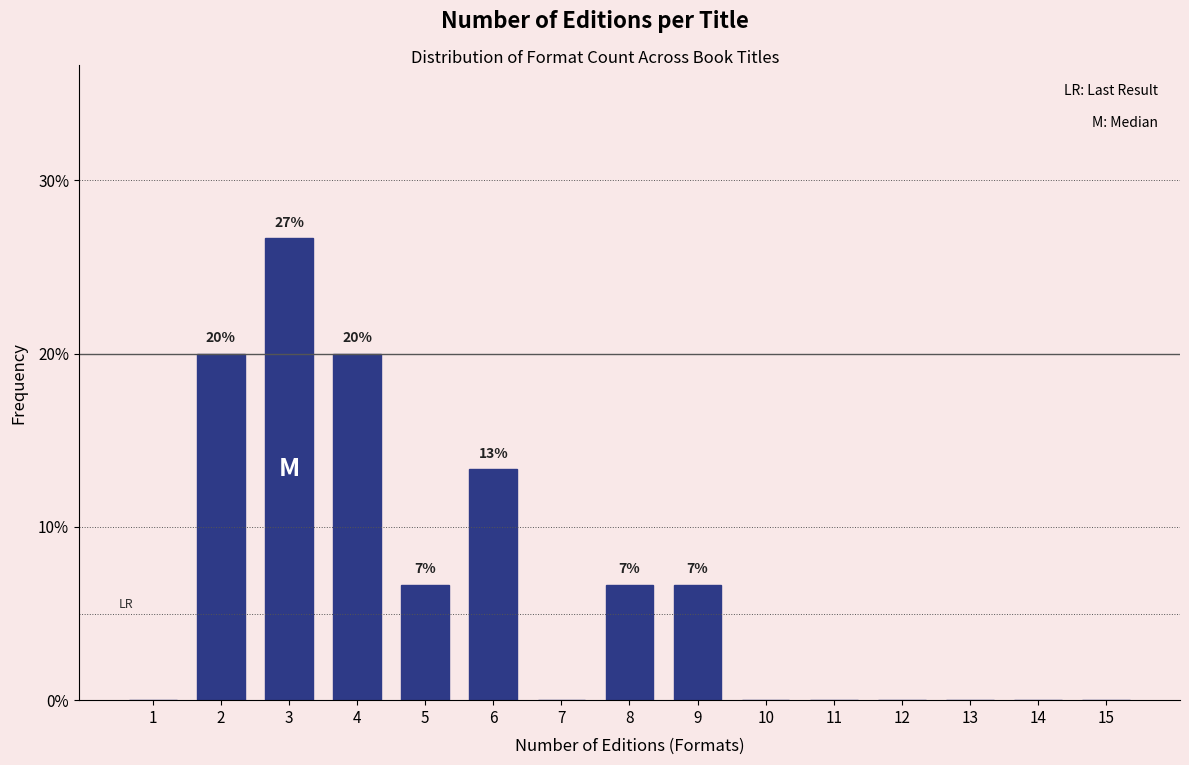

Reading left to right, list all the values displayed in this chart.

1=0.0	2=20.0	3=26.7	4=20.0	5=6.7	6=13.3	7=0.0	8=6.7	9=6.7	10=0.0	11=0.0	12=0.0	13=0.0	14=0.0	15=0.0